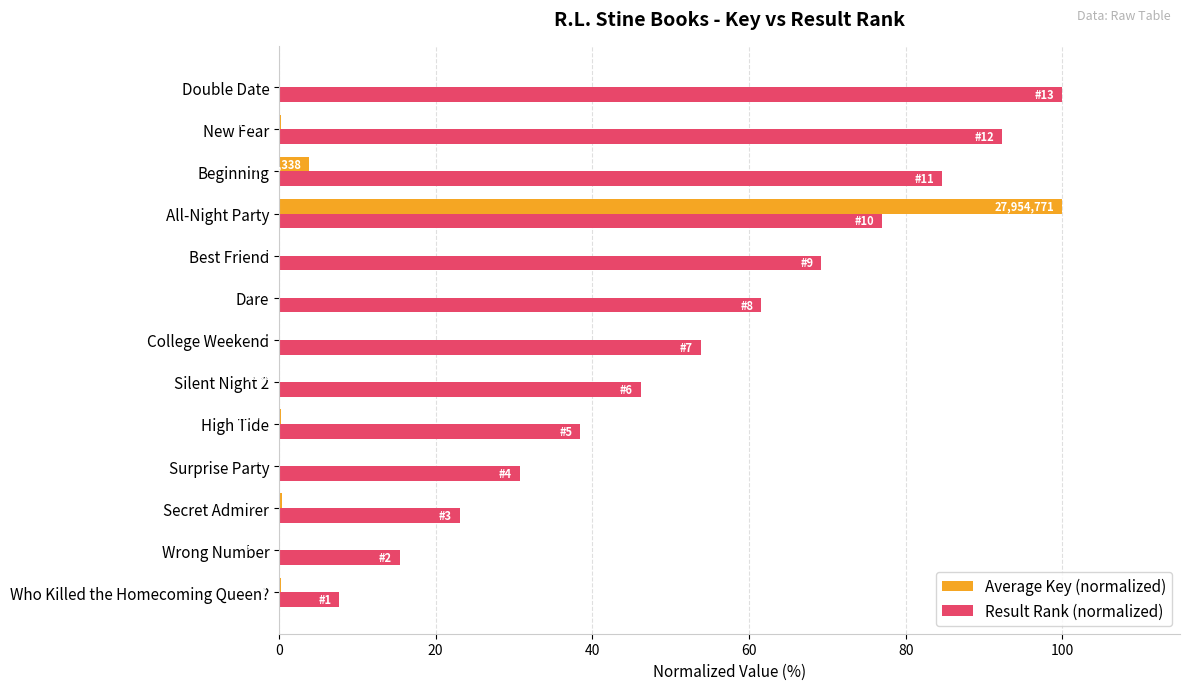

What are all the series names shown in the legend?

Average Key (normalized), Result Rank (normalized)